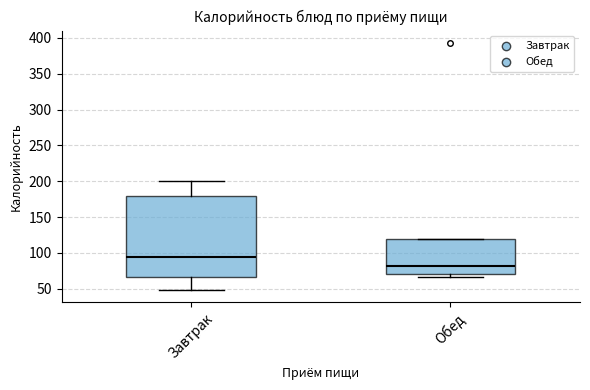

Reading left to right, transcribe this box plot: for each box, give where its median line is, the range the box spans, and where its two whiskers end, as read against the y-axis. The values are not printed on the chart, so give them approximately, as read against the axis.

Завтрак: median 95, box 65 to 180, whiskers 50 to 200
Обед: median 80, box 70 to 120, whiskers 65 to 120